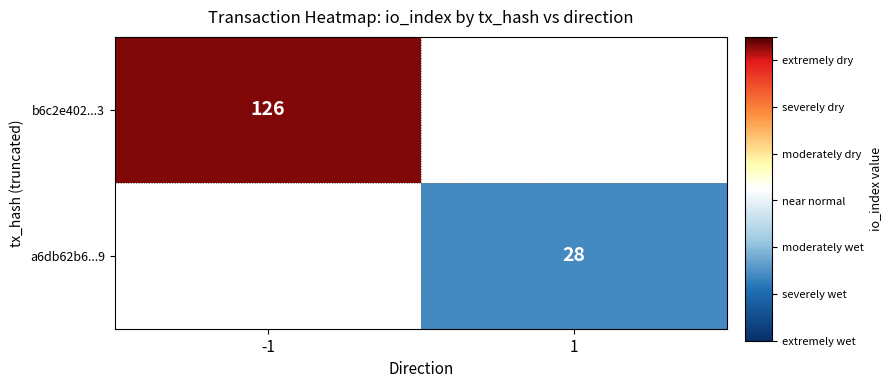

Is it true that b6c2e402...3 equals 194 at -1?

False